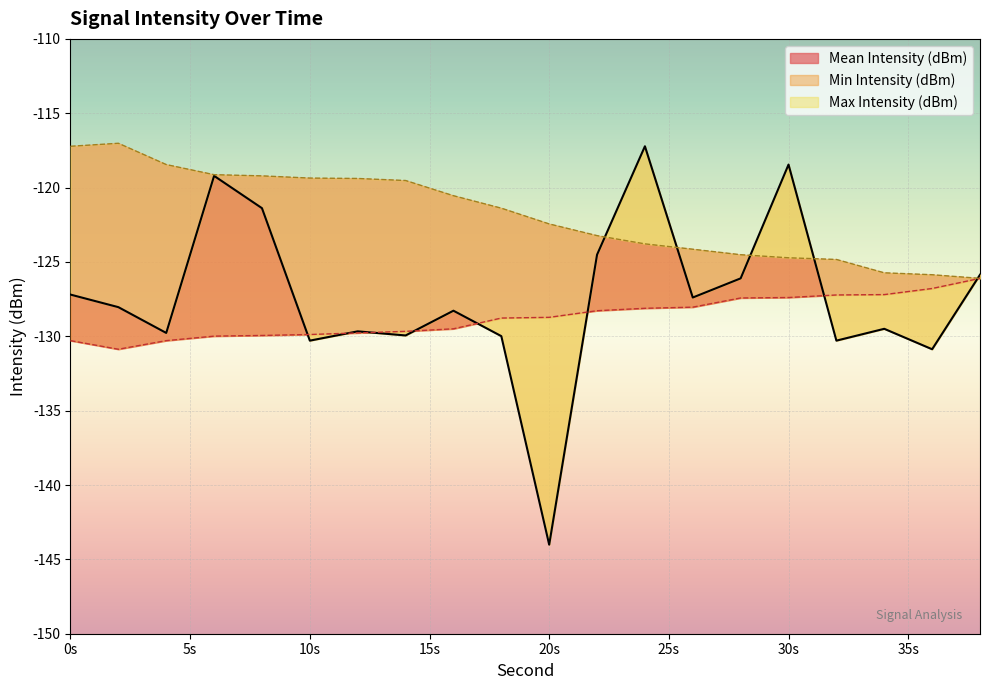

True or false: Max Intensity (dBm) and Min Intensity (dBm) intersect in this chart.

False